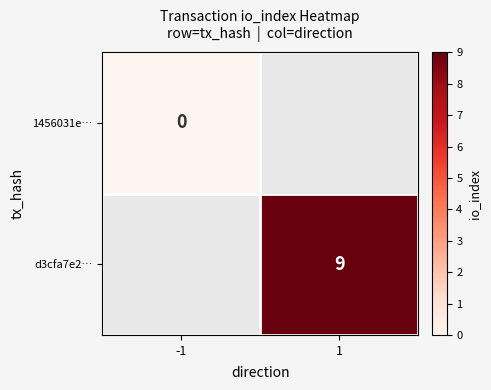

Which label corresponds to the smallest value in the chart?

-1